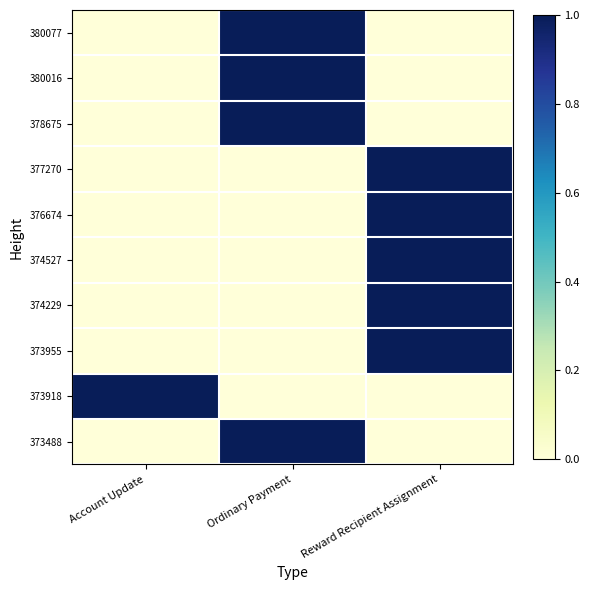

Rank the series at Reward Recipient Assignment from highest to lowest value.

377270, 376674, 374527, 374229, 373955, 380077, 380016, 378675, 373918, 373488